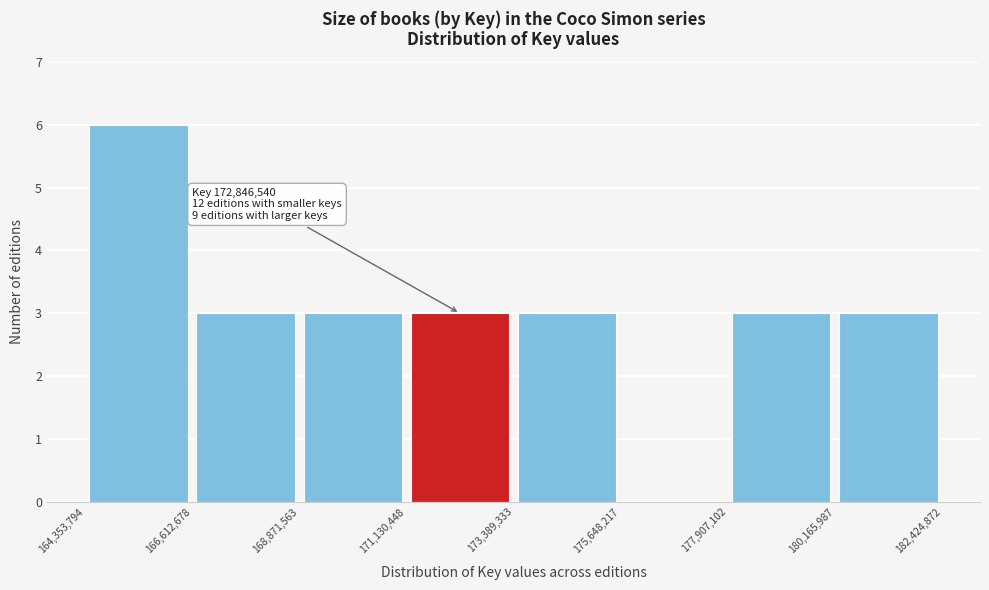

Over which range of the x-axis is the bar tallest?

164,353,794 to 166,612,678